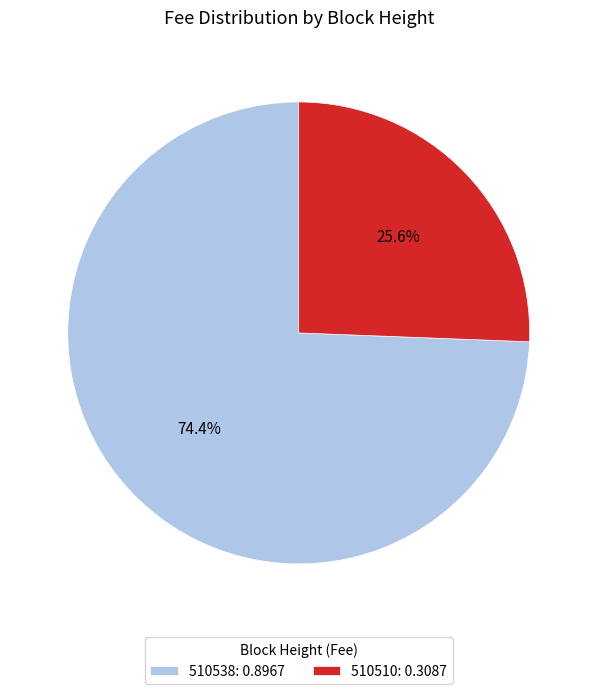

Count the number of slices in the pie.

2